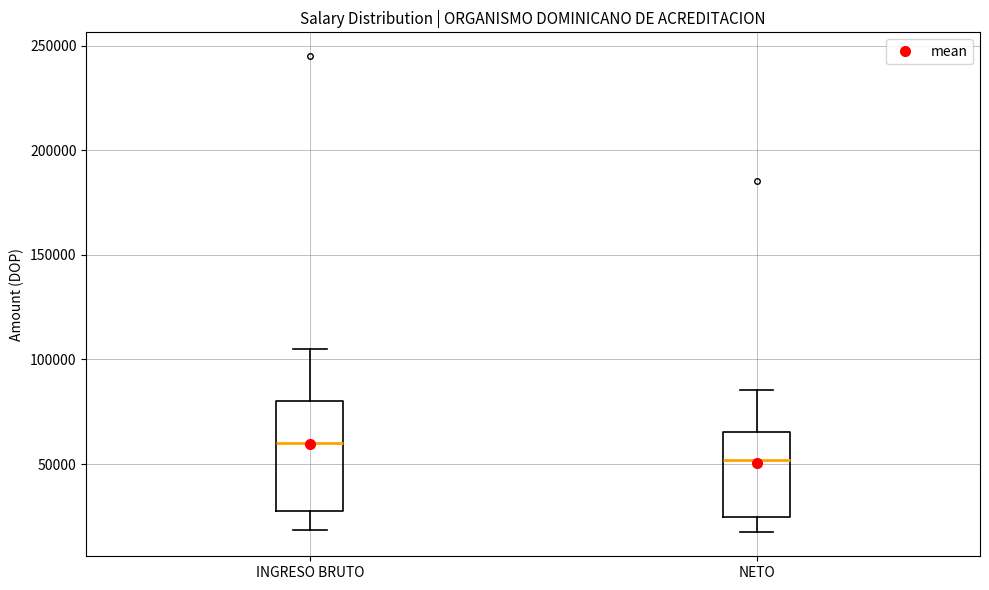

Where is the lower edge of the box for NETO on the y-axis? The values are not printed on the chart, so give them approximately, as read against the axis.

25000